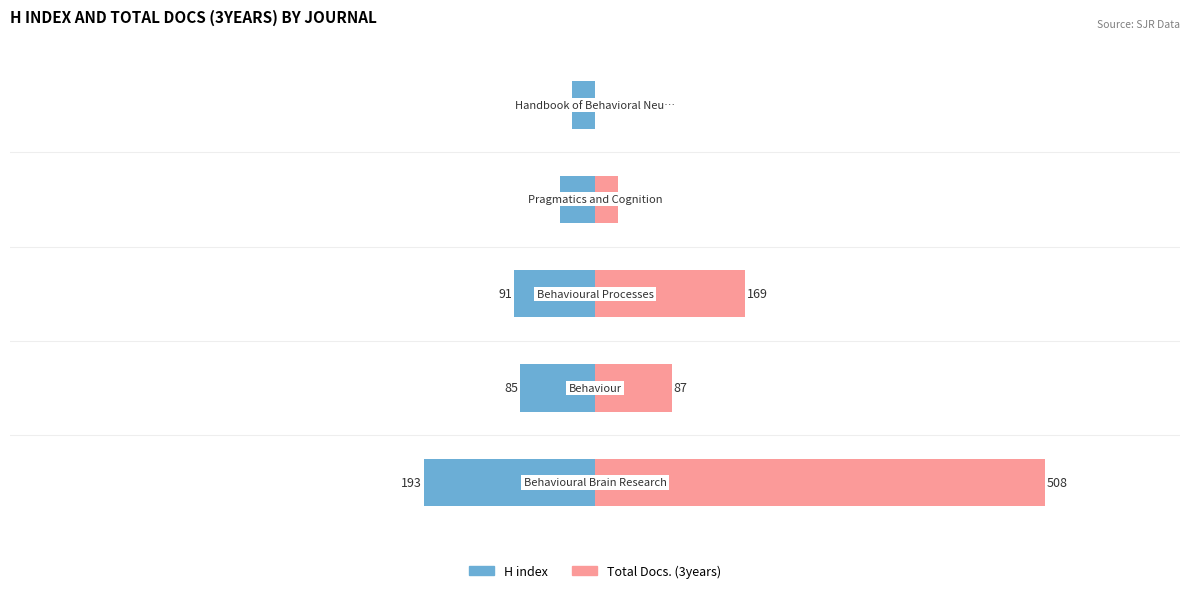

Reading left to right, extract all data points from this chart.

H index: -193	-85	-91	-39	-26
Total Docs. (3years): 508	87	169	26	0